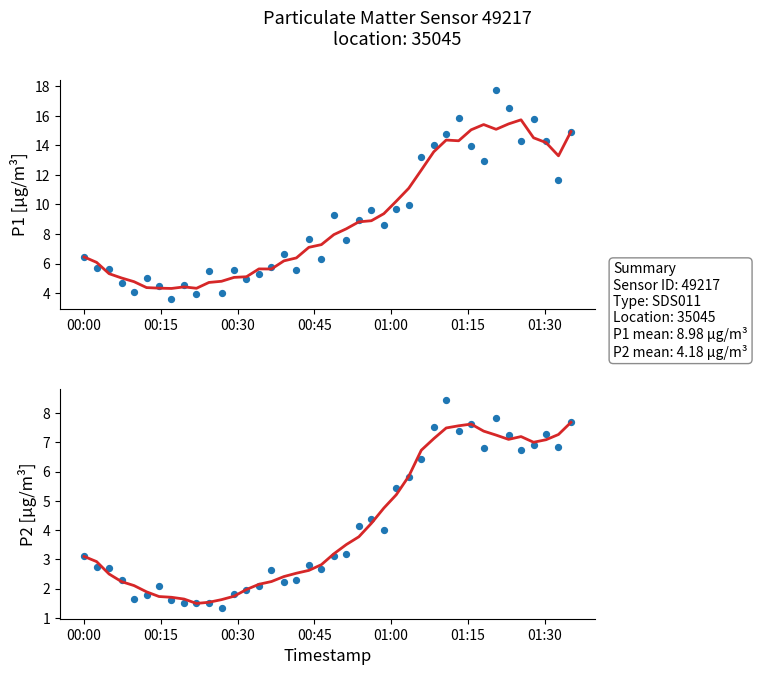

Is the value of P1 at 17 greater than the value of P2 at 37?

No